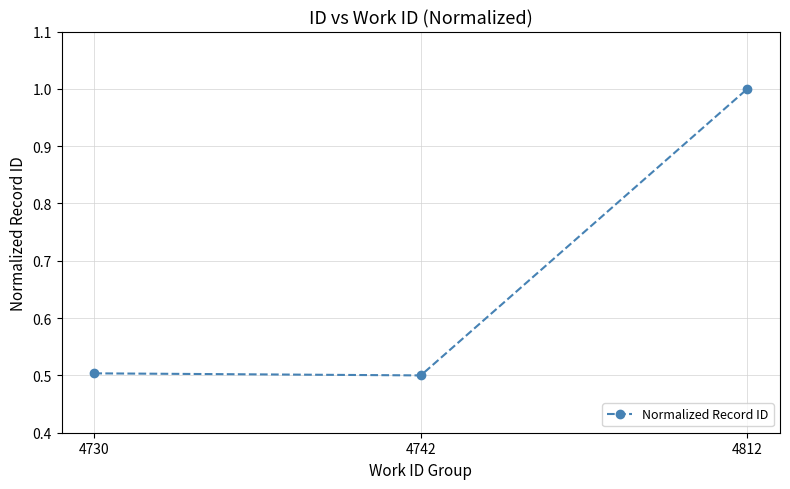

Read the value at 4742.

0.5